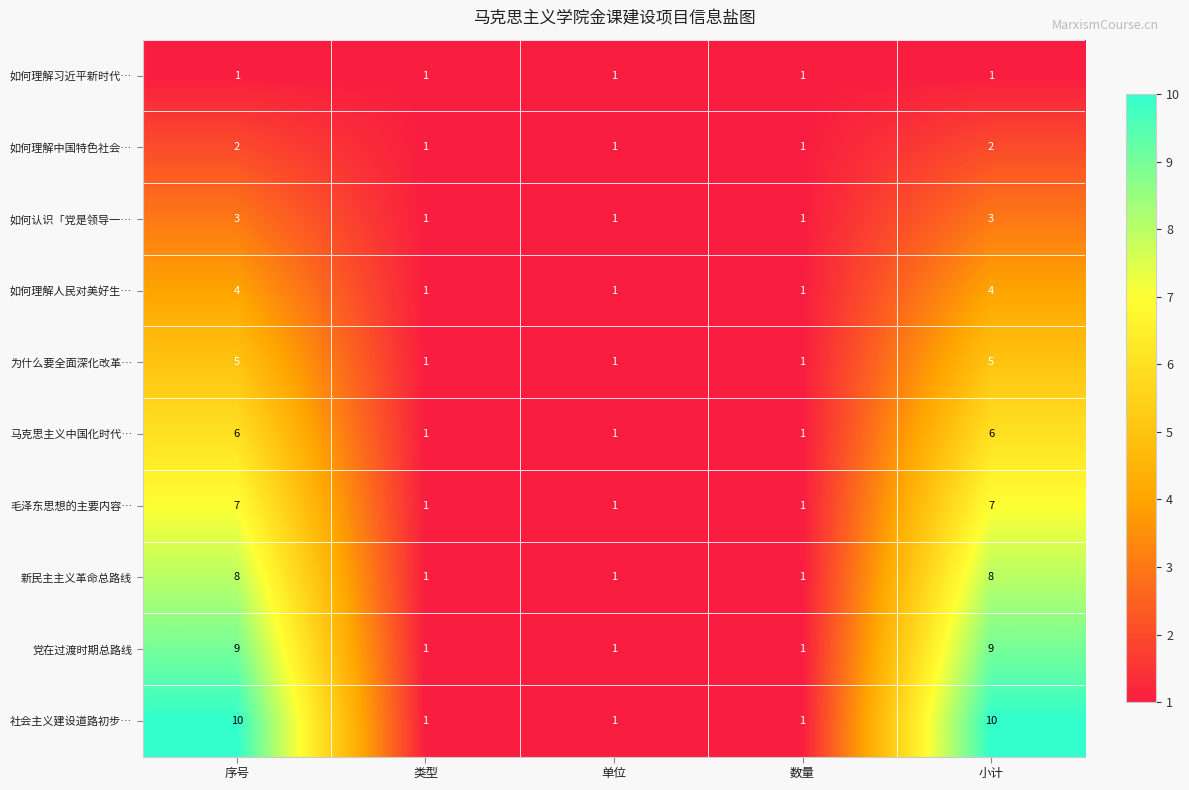

Rank the series by their maximum value, from highest to lowest.

社会主义建设道路初步…, 党在过渡时期总路线, 新民主主义革命总路线, 毛泽东思想的主要内容…, 马克思主义中国化时代…, 为什么要全面深化改革…, 如何理解人民对美好生…, 如何认识「党是领导一…, 如何理解中国特色社会…, 如何理解习近平新时代…